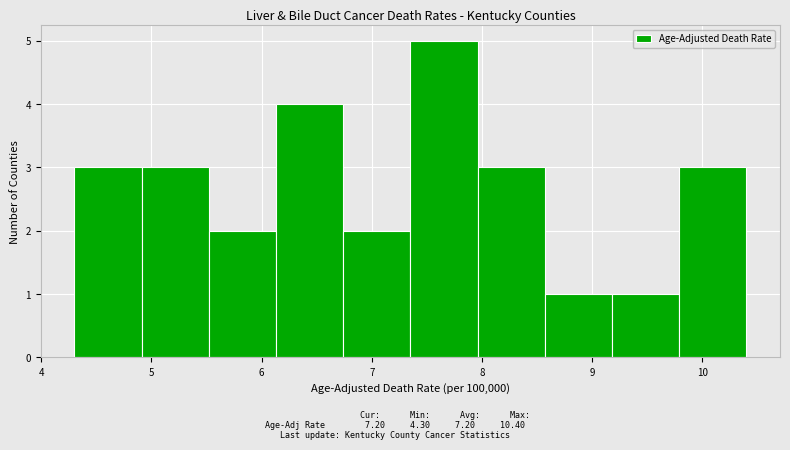

Reading left to right, transcribe this chart: for each bar, give the range it covers on the x-axis and its height. Neither the bar edges nor the heights are printed on the chart, so give them approximately, as read against the axes.

4.30 to 4.91: 3
4.91 to 5.52: 3
5.52 to 6.13: 2
6.13 to 6.74: 4
6.74 to 7.35: 2
7.35 to 7.96: 5
7.96 to 8.57: 3
8.57 to 9.18: 1
9.18 to 9.79: 1
9.79 to 10.40: 3